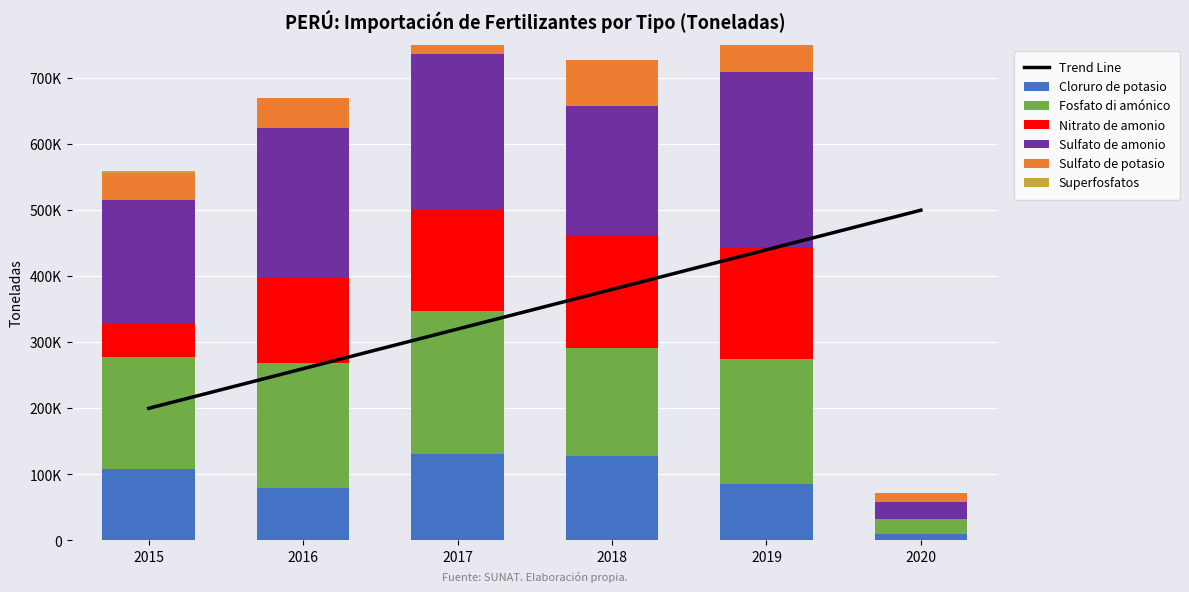

At which label is Sulfato de amonio closest to 145012?

2015